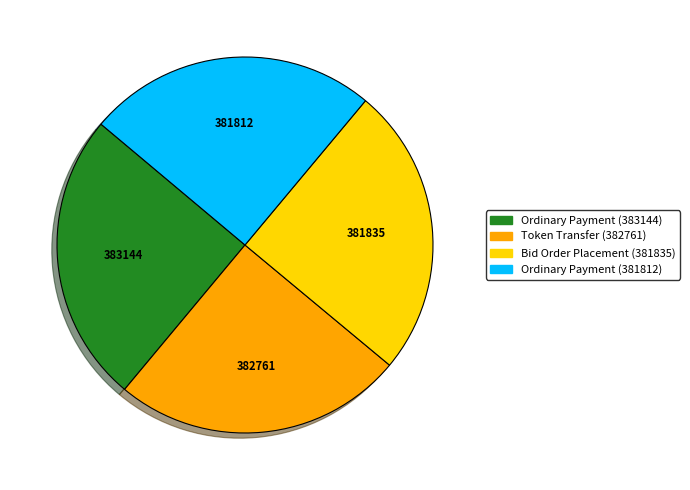

Is it true that Bid Order Placement (381835) is 14% of the pie?

False